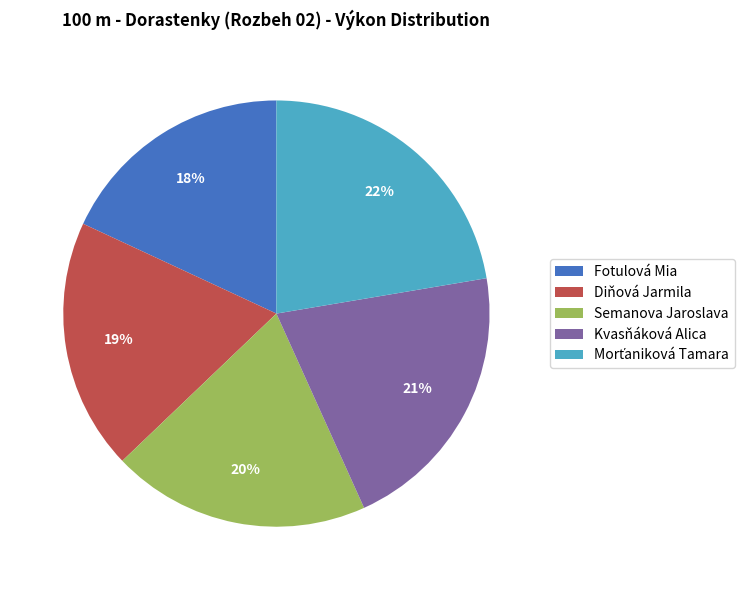

Which has a higher value, Fotulová Mia or Diňová Jarmila?

Diňová Jarmila